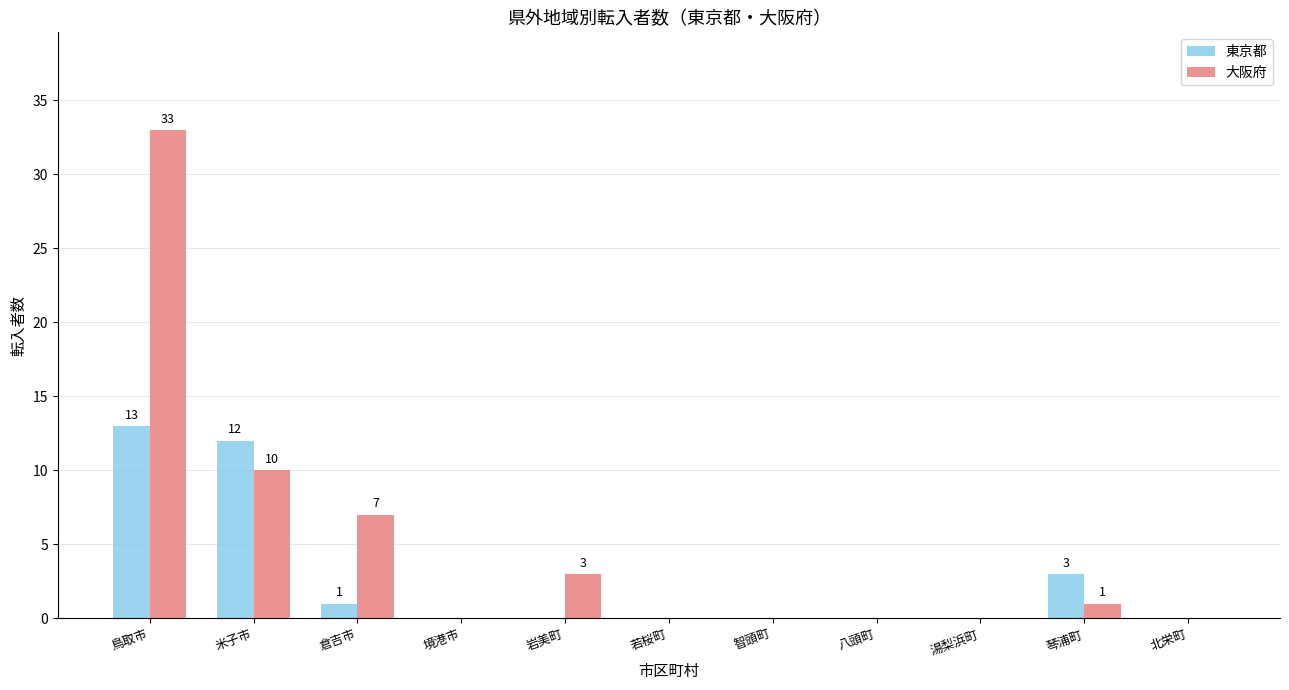

The 大阪府 series shows 7 at 倉吉市. True or false?

True